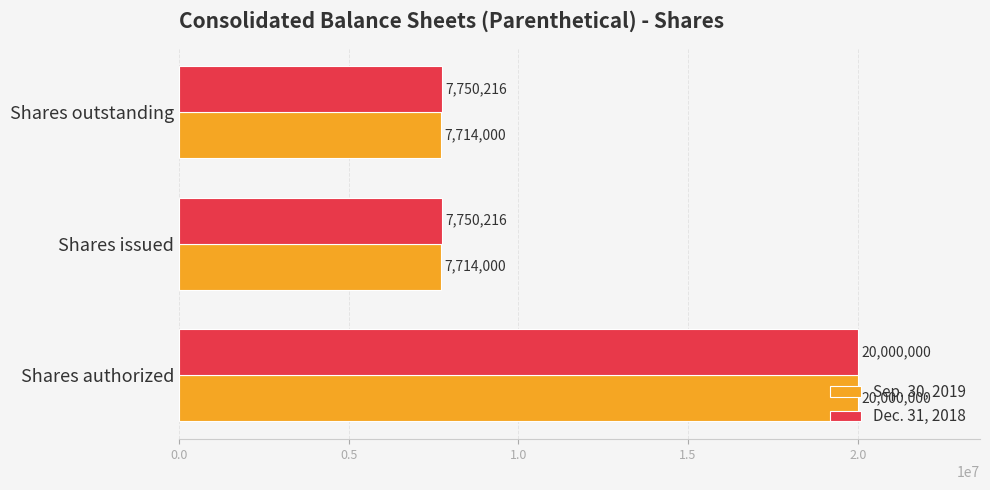

What is the approximate value of Dec. 31, 2018 at Shares issued, to the nearest 100?

7750200